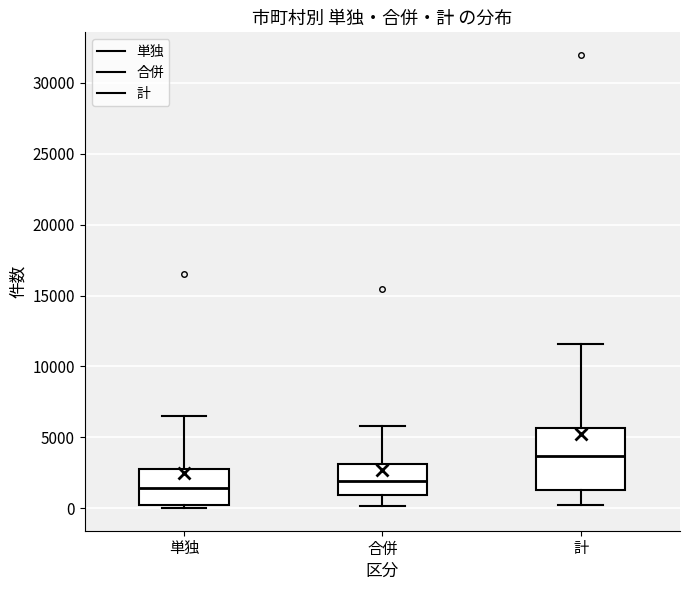

Reading left to right, transcribe this box plot: for each box, give where its median line is, the range the box spans, and where its two whiskers end, as read against the y-axis. The values are not printed on the chart, so give them approximately, as read against the axis.

単独: median 1500, box 0 to 3000, whiskers 0 (just below the box's lower edge) to 6500
合併: median 2000, box 1000 to 3000, whiskers 0 to 6000
計: median 3500, box 1500 to 5500, whiskers 0 to 11500